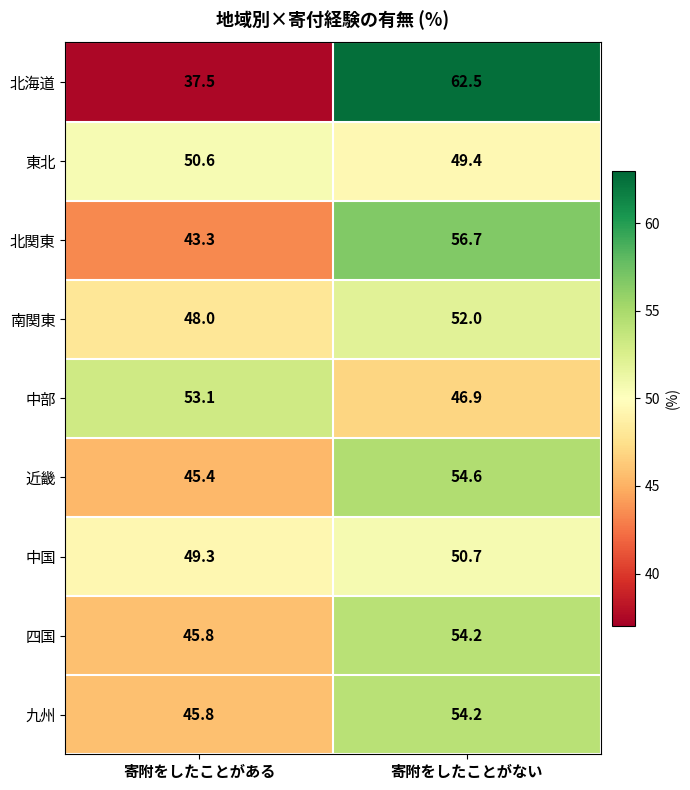

True or false: 北関東 has a value of 76.9 at 寄附をしたことがない.

False